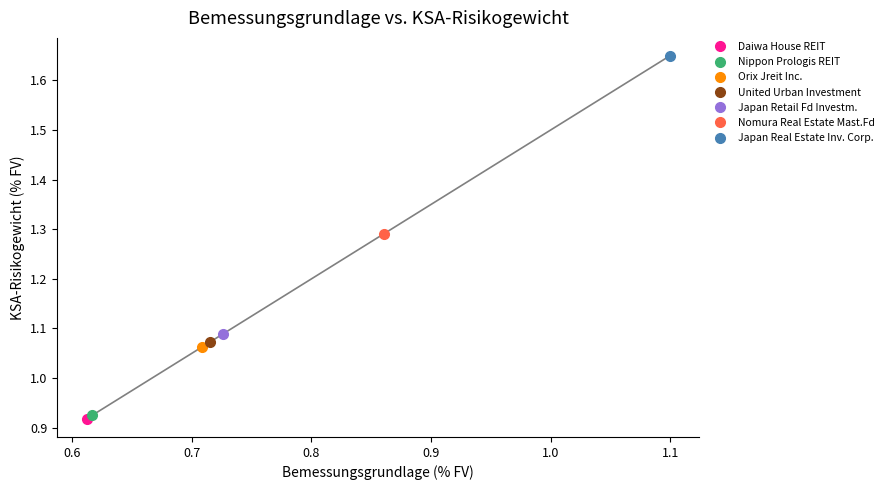

Which series has the largest range (max minus min)?

KSA-Risikogewicht (% FV)